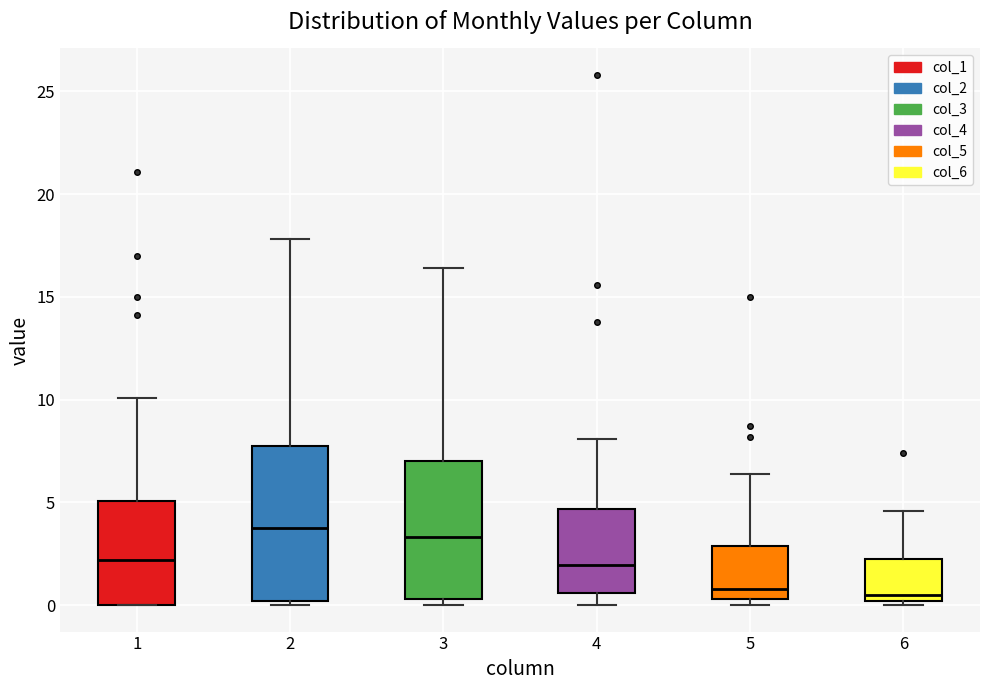

Comparing the boxes themselves (not the whiskers), which one is the tallest?

2